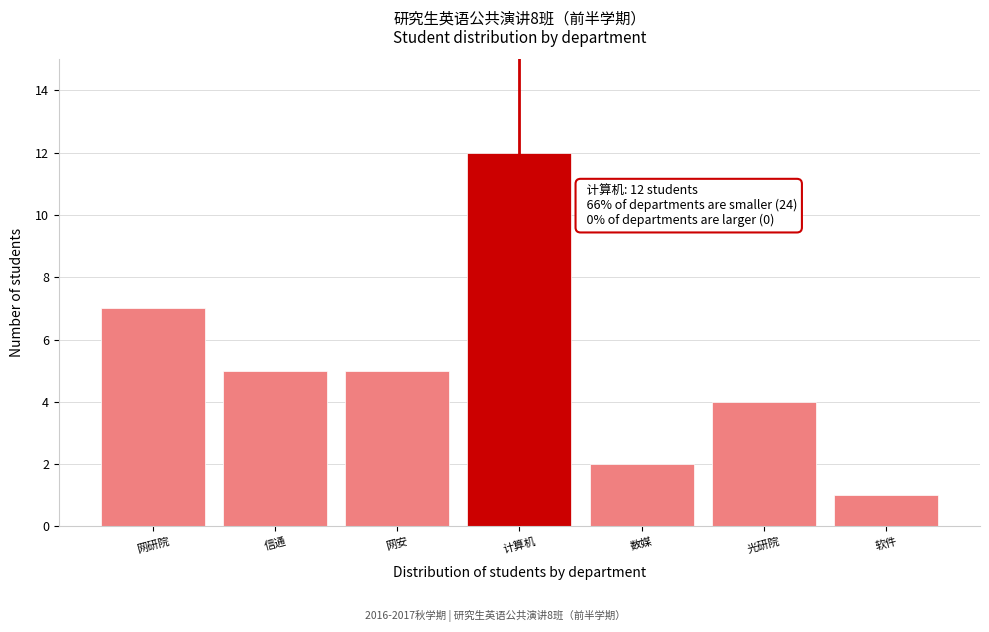

Reading left to right, list all the values displayed in this chart.

7	5	5	12	2	4	1